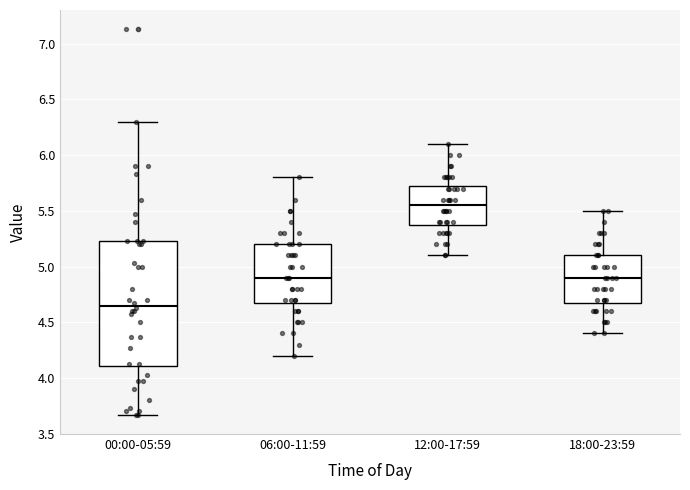

Where does the upper whisker of the box for 06:00-11:59 end on the y-axis? The values are not printed on the chart, so give them approximately, as read against the axis.

5.80